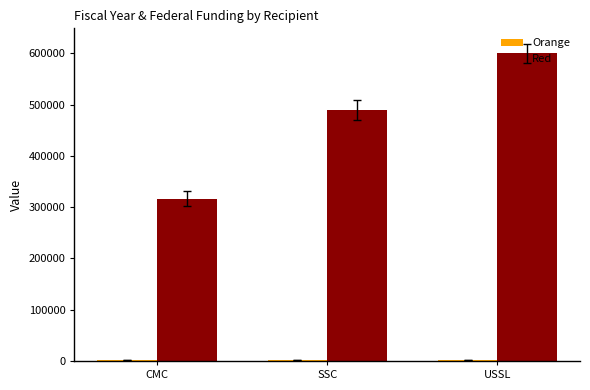

What is the label of the 2nd bar from the right?

SSC